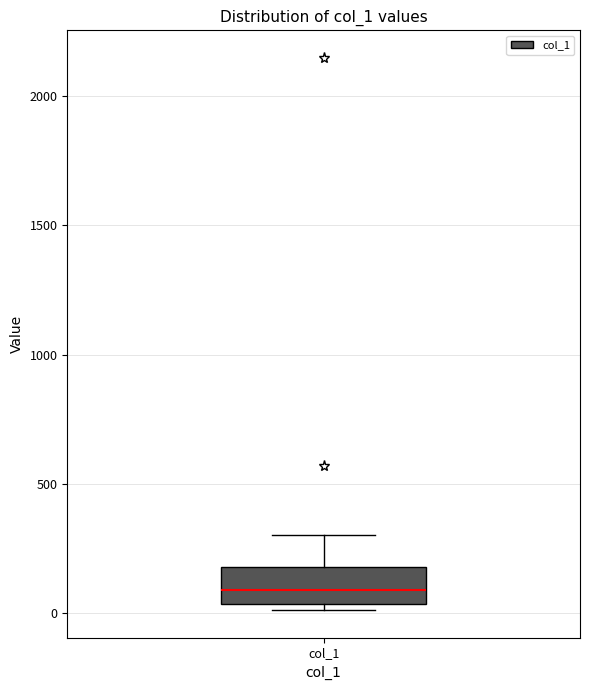

Read this box plot against the y-axis: the position of the median line, the range covered by the box, and the ends of both whiskers. The values are not printed on the chart, so give them approximately, as read against the axis.

median 100, box 50 to 200, whiskers 0 to 300